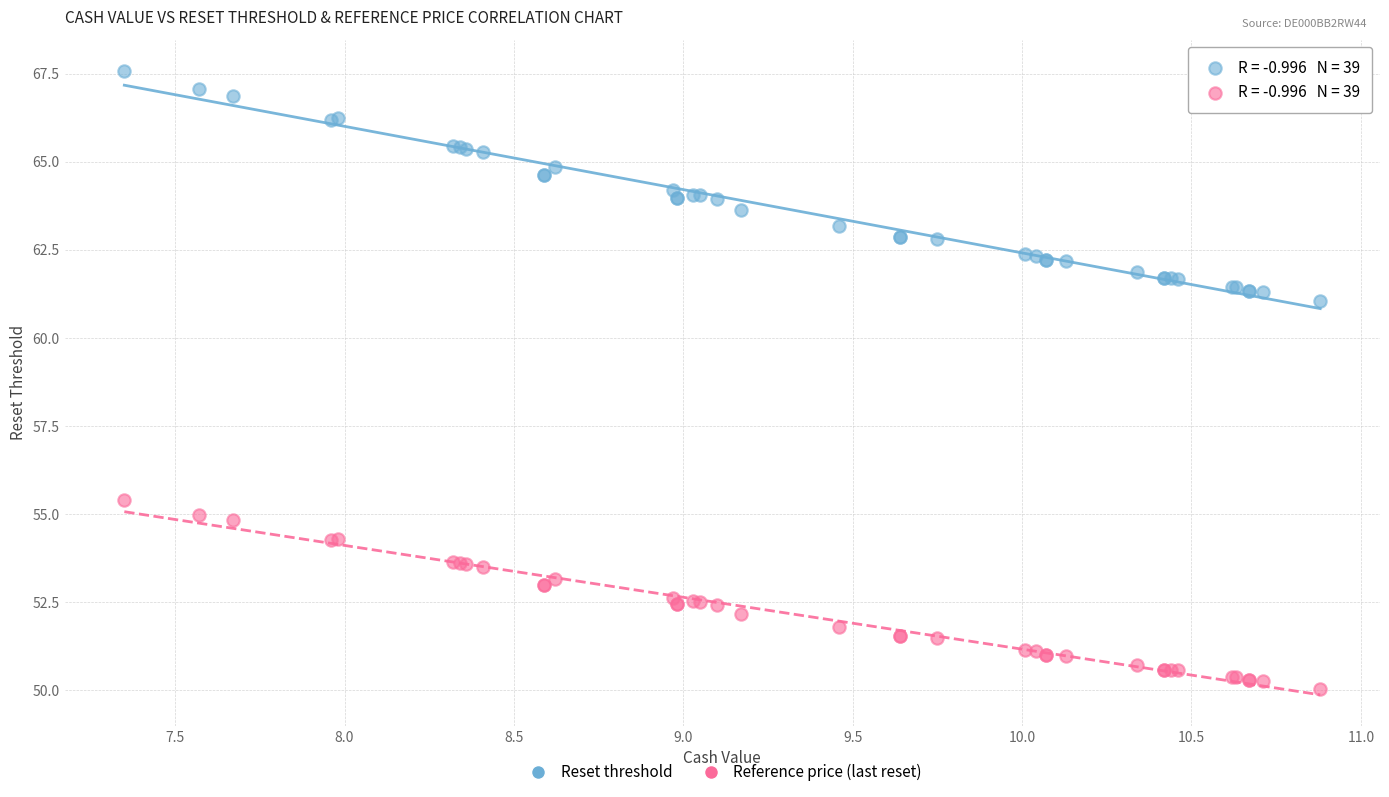

Which series reaches the minimum Y coordinate?

Reference price (last reset)